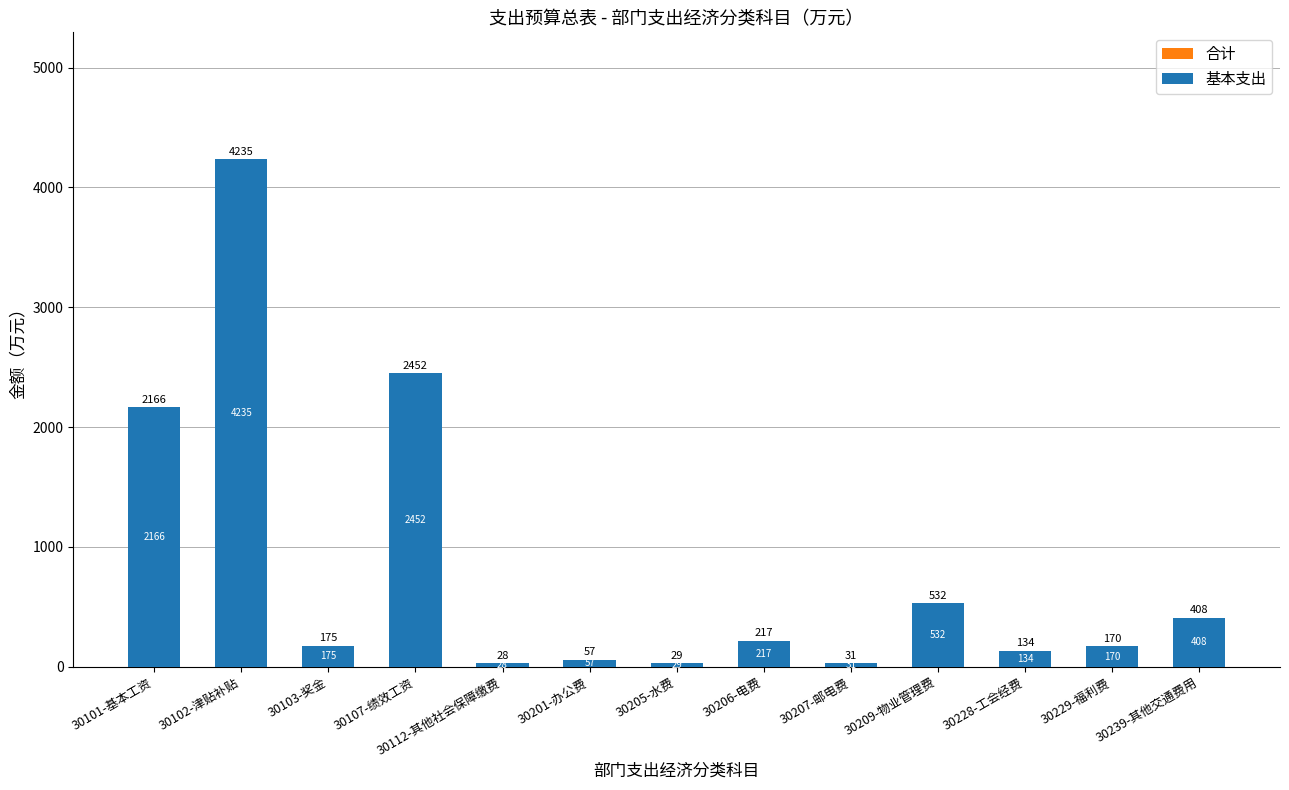

Is the value of 基本支出 at 30107-绩效工资 greater than the value of 合计 at 30209-物业管理费?

Yes